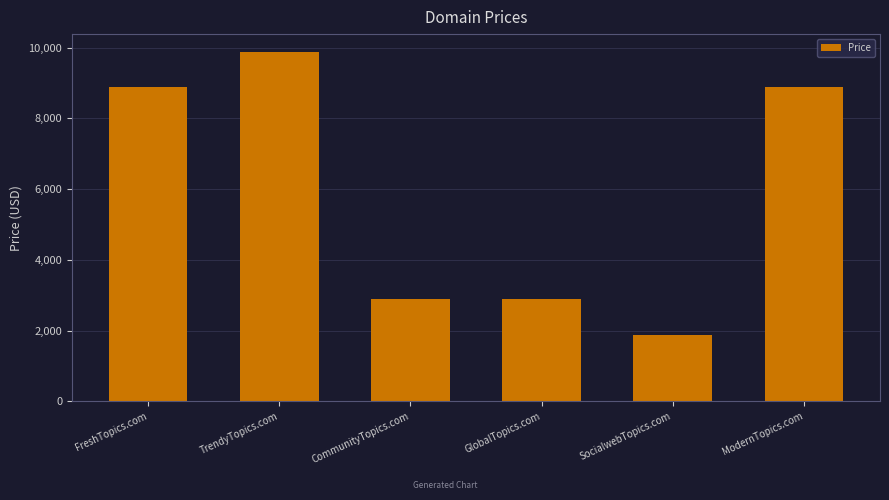

What is the ratio of the value at CommunityTopics.com to the value at ModernTopics.com?

0.3